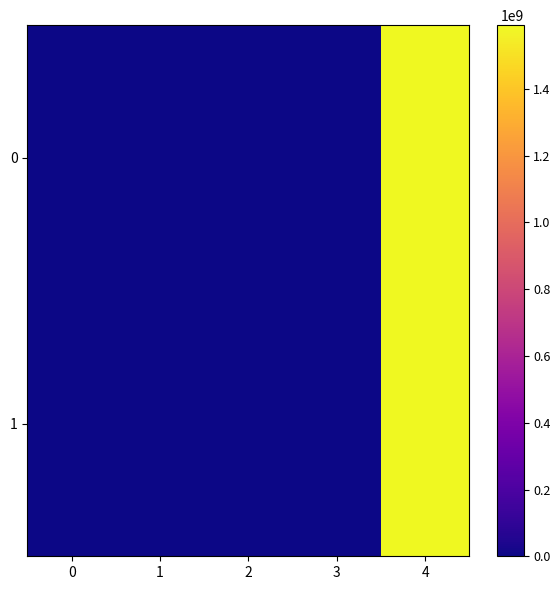

Reading left to right, extract all data points from this chart.

0: 0=-1.0	1=0.0	2=1.0	3=67.4	4=1591148946.0
1: 0=1.0	1=38.0	2=1.0	3=67.4	4=1591148903.0